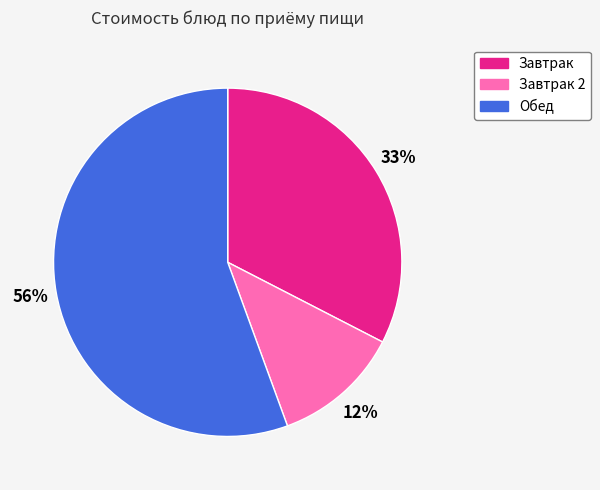

Is there a majority slice in this chart?

Yes